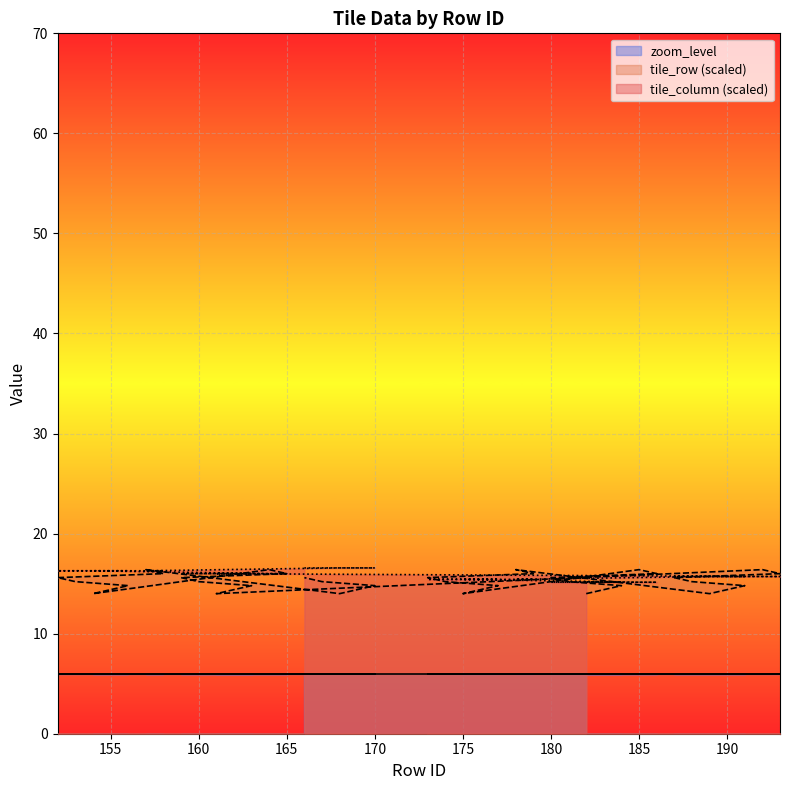

What is the total value across all series at 170?

37.4